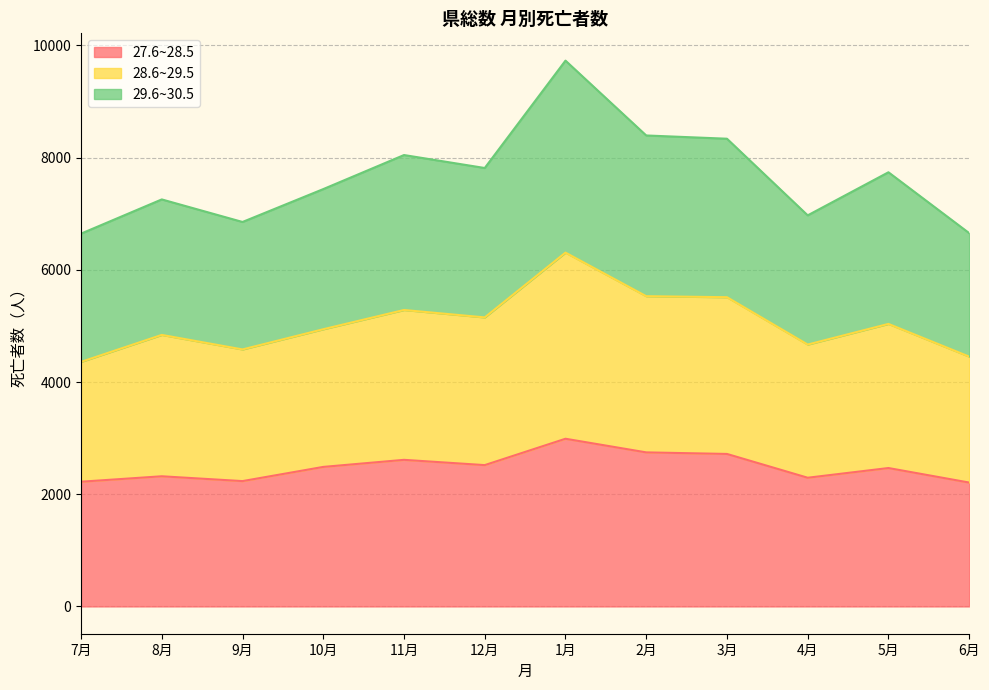

Which series has the largest total across all categories?

29.6~30.5